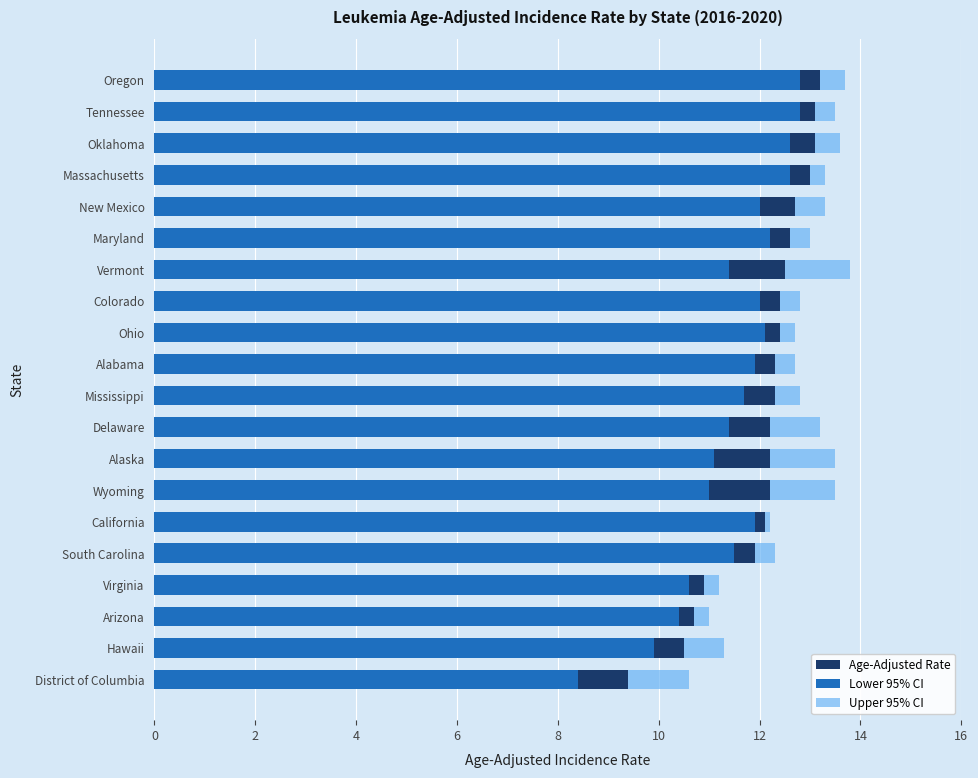

At Hawaii, list the series in order from largest to smallest.

Upper 95% CI, Age-Adjusted Rate, Lower 95% CI